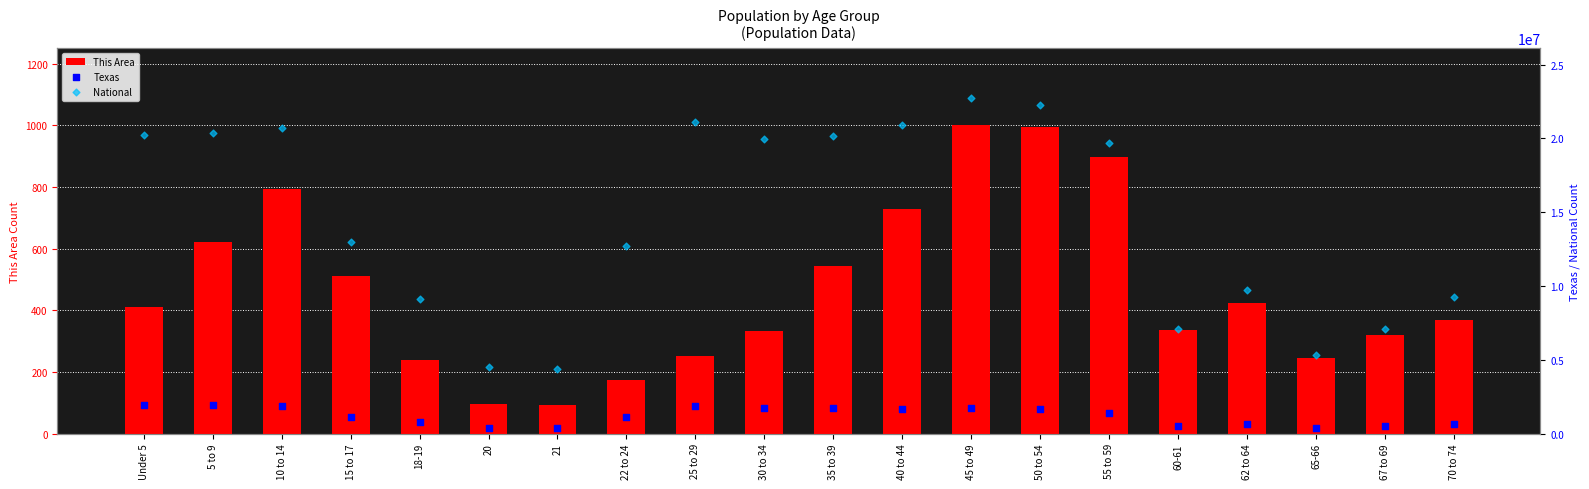

What are all the series names shown in the legend?

This Area, Texas, National